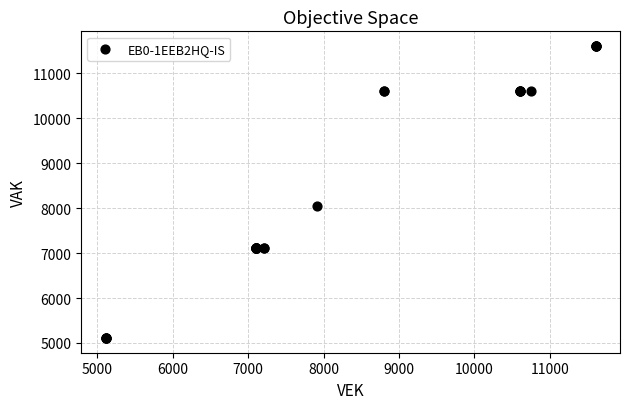

What Y value in the scatter plot is closest to 8358?

8053